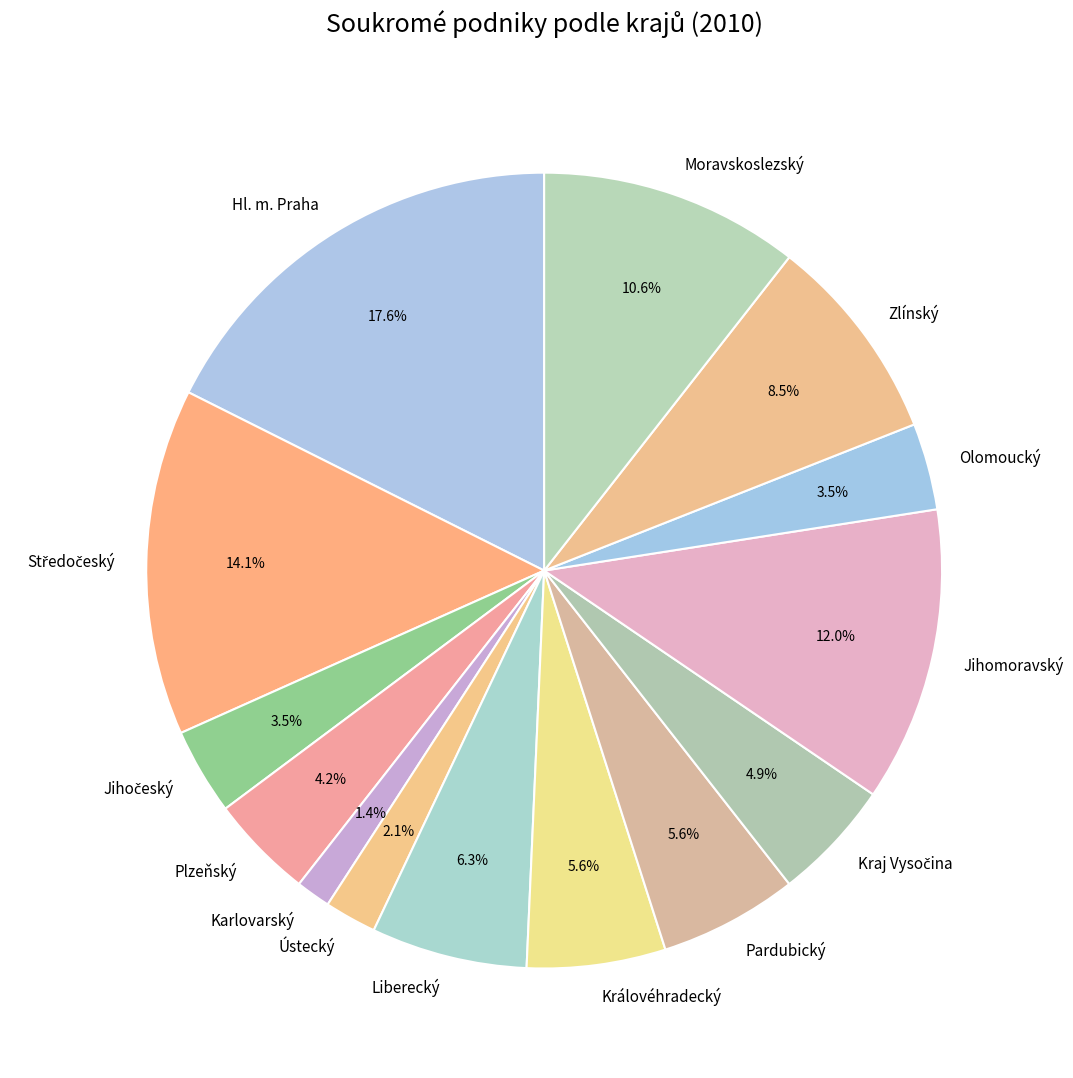

To the nearest percent, what is the difference between the largest and smallest slice percentages?

16%